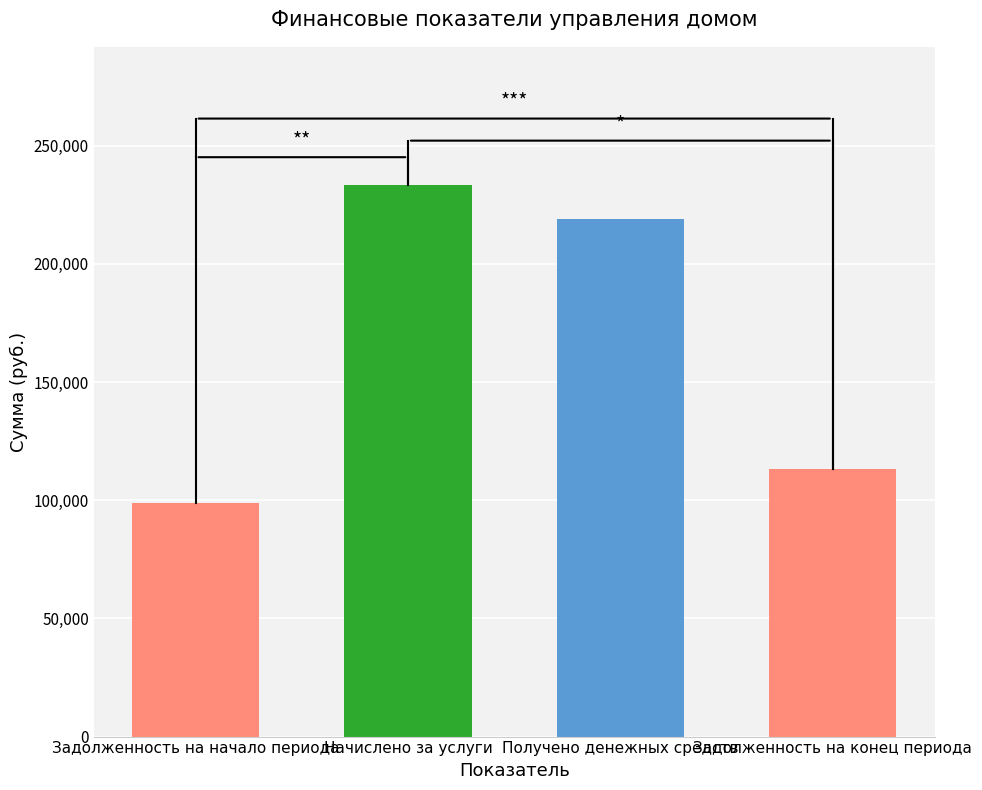

What is the difference between the maximum and minimum values?

134737.8